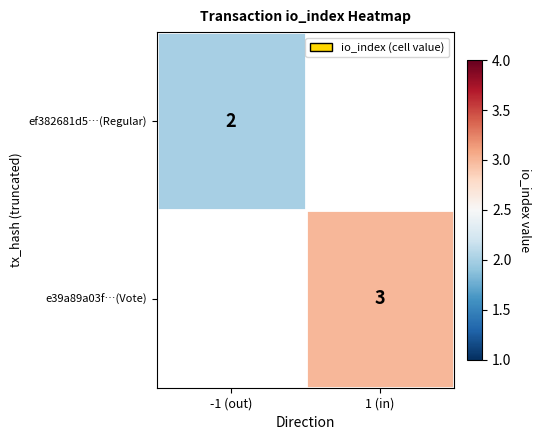

The value of ef382681d5…(Regular) at -1 (out) is 1. True or false?

False